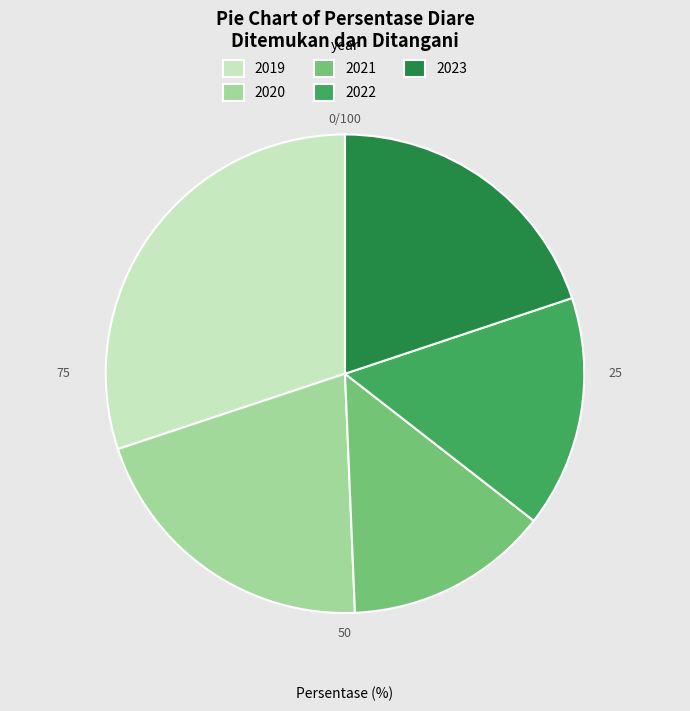

What is the ratio of the value at 2021 to the value at 2020?

0.7